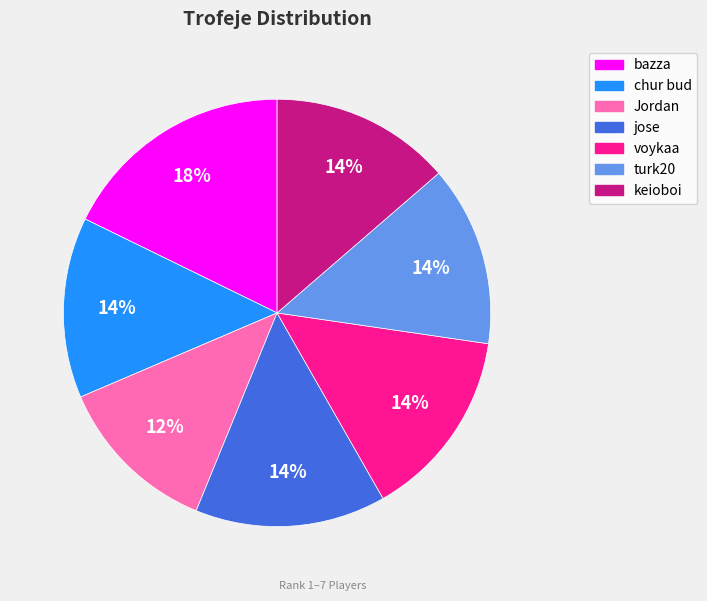

To the nearest percent, what is the average slice percentage?

14%